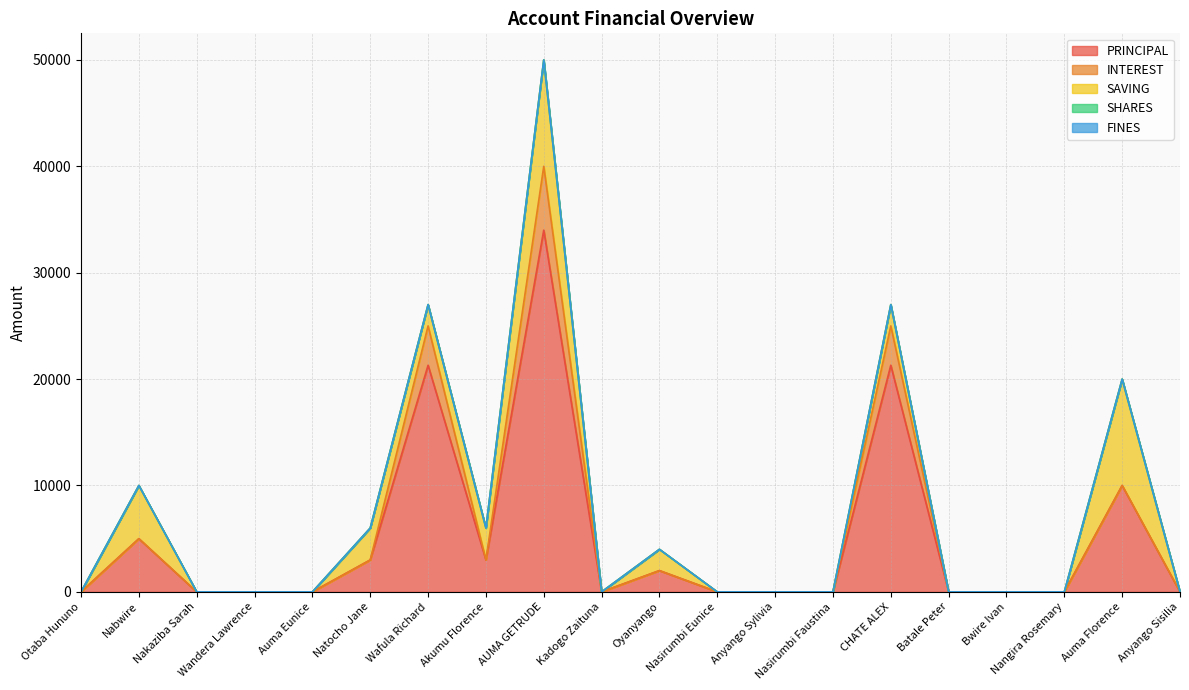

How many distinct data groups are displayed?

5